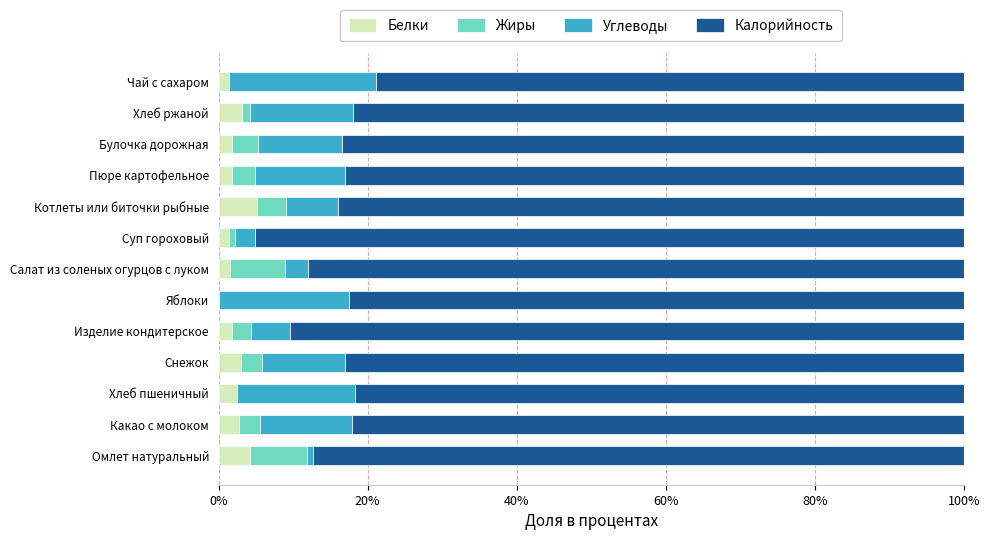

True or false: Белки has a value of -3.3 at Яблоки.

False